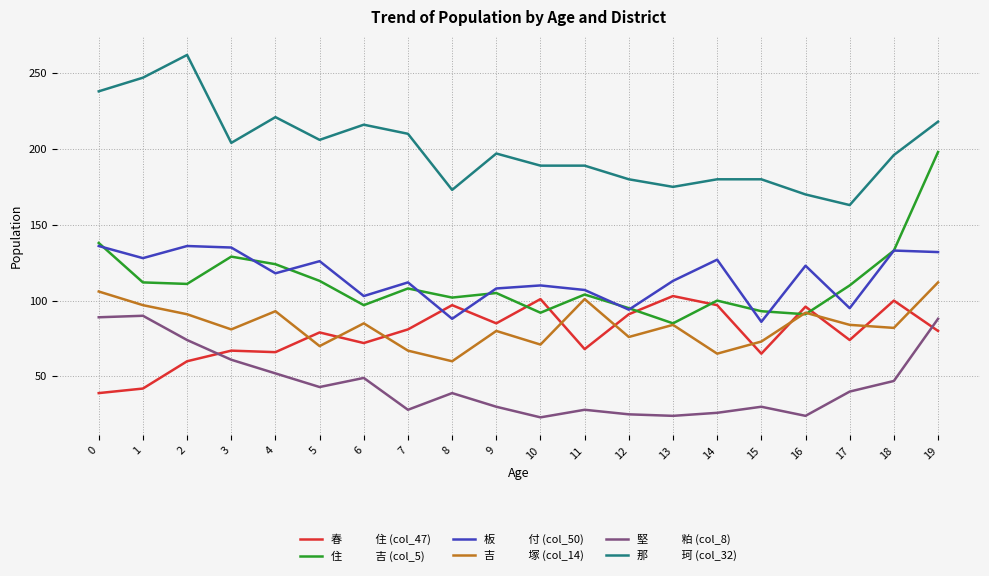

What is the spread (max minus min) of values at 11?

161